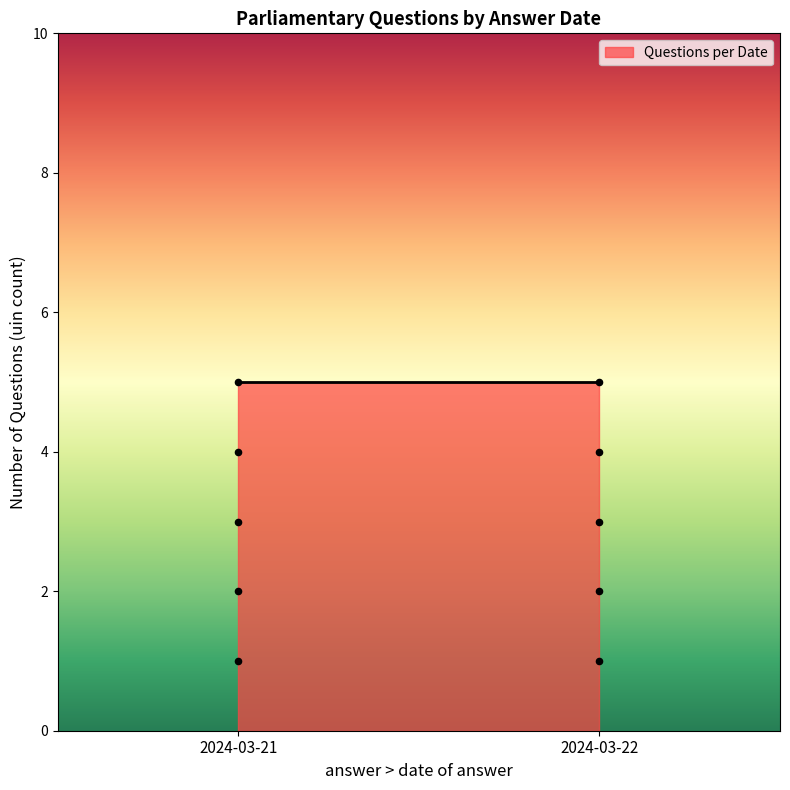

What is the range of Y values (max minus min)?

4